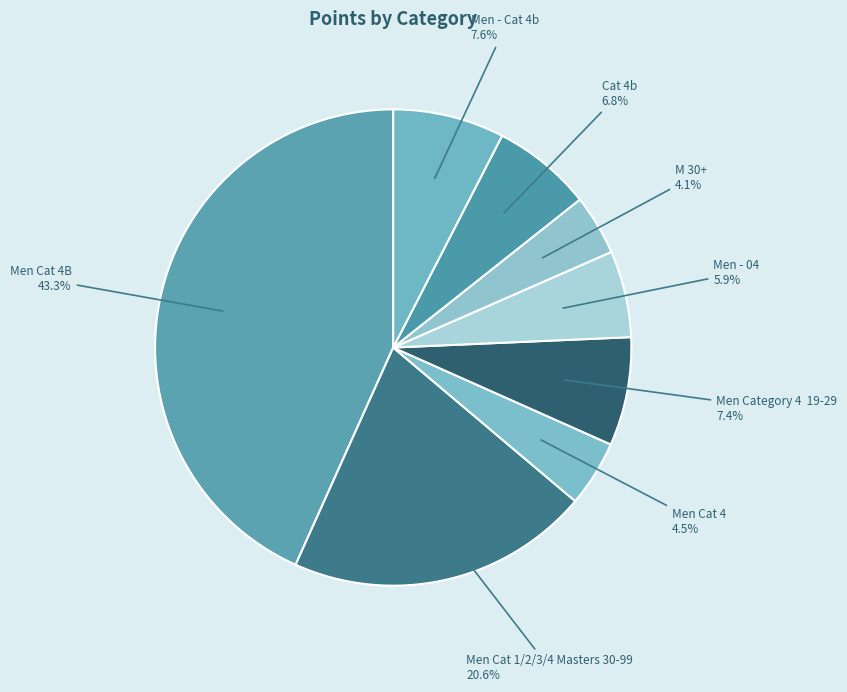

Does any single category account for the majority?

No